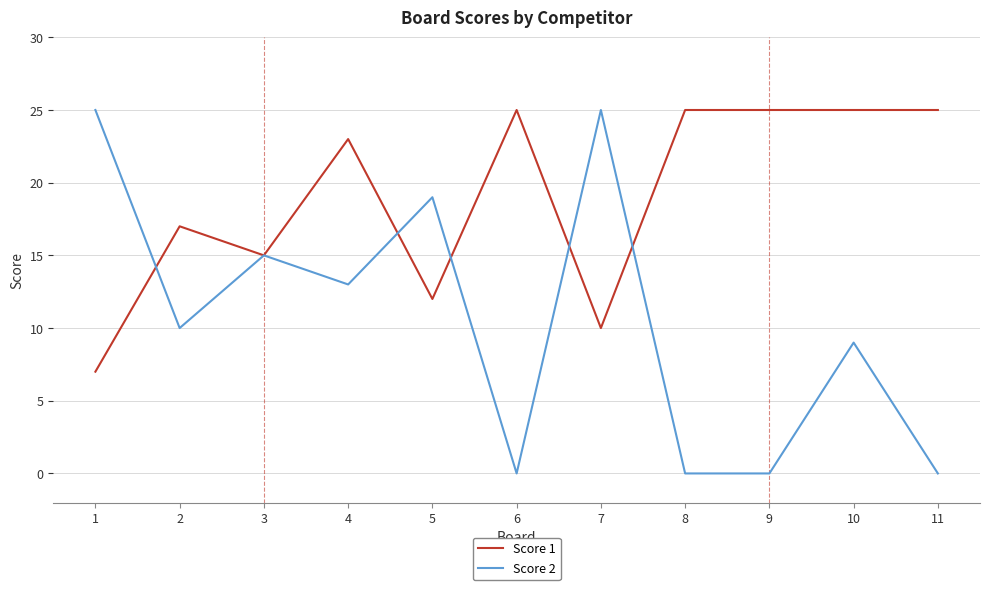

Is the value of Score 2 at 5 greater than the value of Score 1 at 1?

Yes